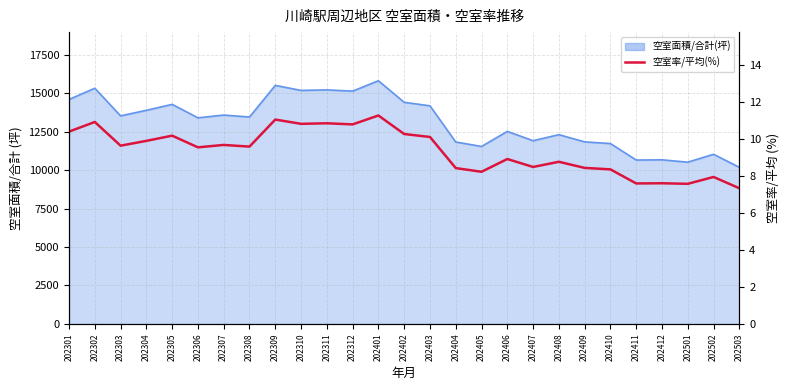

At which category does the data reach its first local valley?

202303